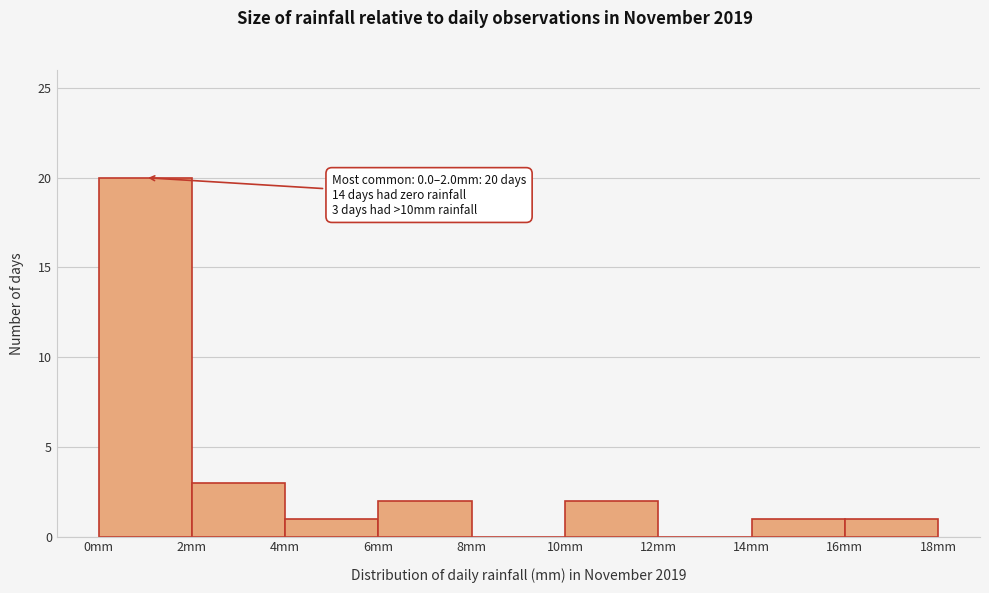

Over which range of the x-axis is the bar tallest?

0 to 2